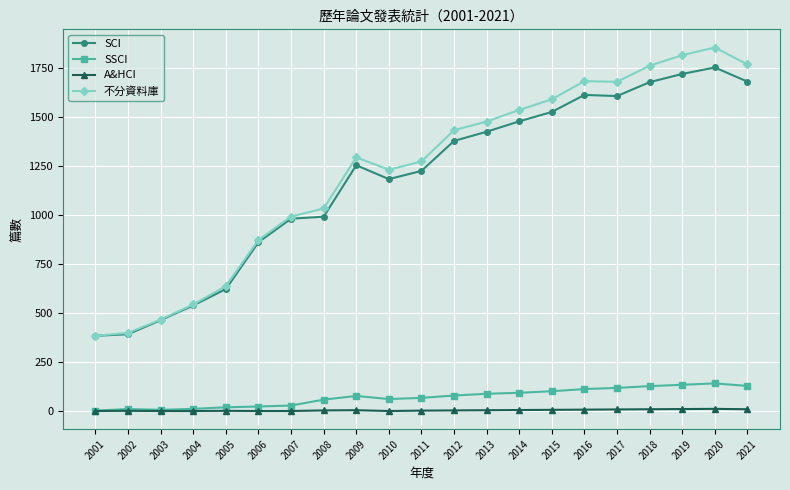

How many lines are shown in the chart?

4